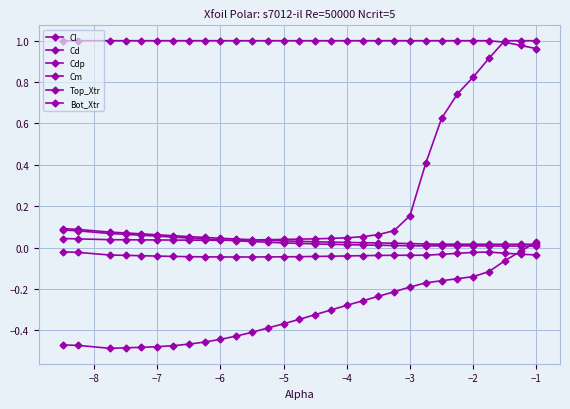

How many categories are shown in the chart?

30